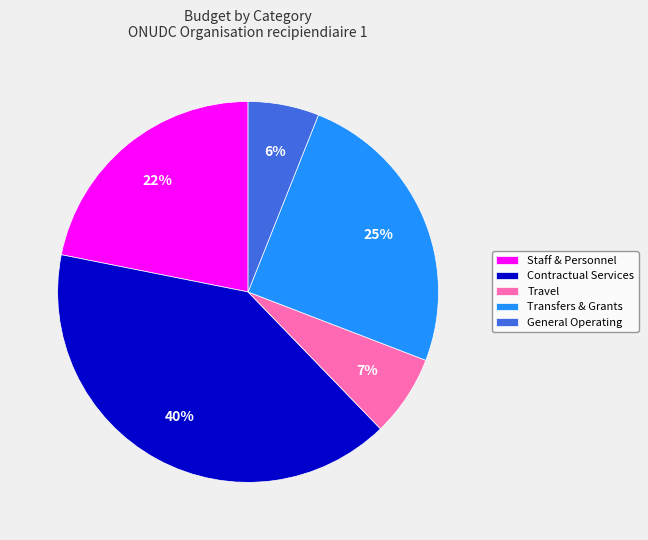

The Contractual Services slice represents 47% of the pie. True or false?

False